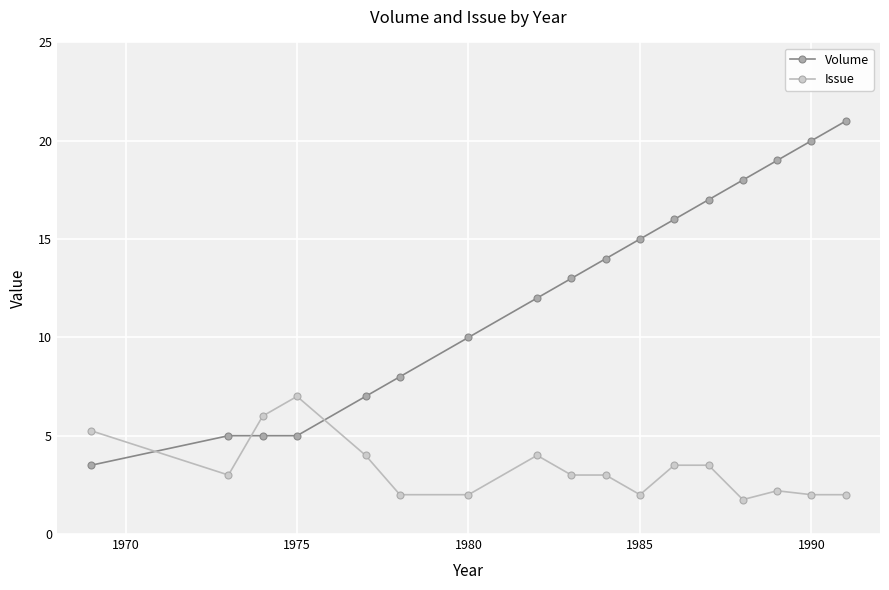

List the series in order of their peak value, highest first.

Volume, Issue